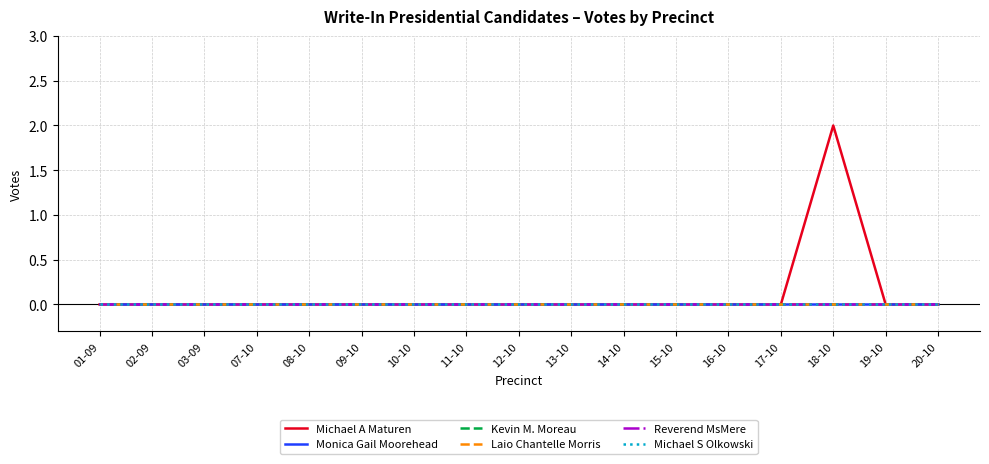

Reading left to right, transcribe all the data shown in this chart.

Michael A Maturen: 0	0	0	0	0	0	0	0	0	0	0	0	0	0	2	0	0
Monica Gail Moorehead: 0	0	0	0	0	0	0	0	0	0	0	0	0	0	0	0	0
Kevin M. Moreau: 0	0	0	0	0	0	0	0	0	0	0	0	0	0	0	0	0
Laio Chantelle Morris: 0	0	0	0	0	0	0	0	0	0	0	0	0	0	0	0	0
Reverend MsMere: 0	0	0	0	0	0	0	0	0	0	0	0	0	0	0	0	0
Michael S Olkowski: 0	0	0	0	0	0	0	0	0	0	0	0	0	0	0	0	0